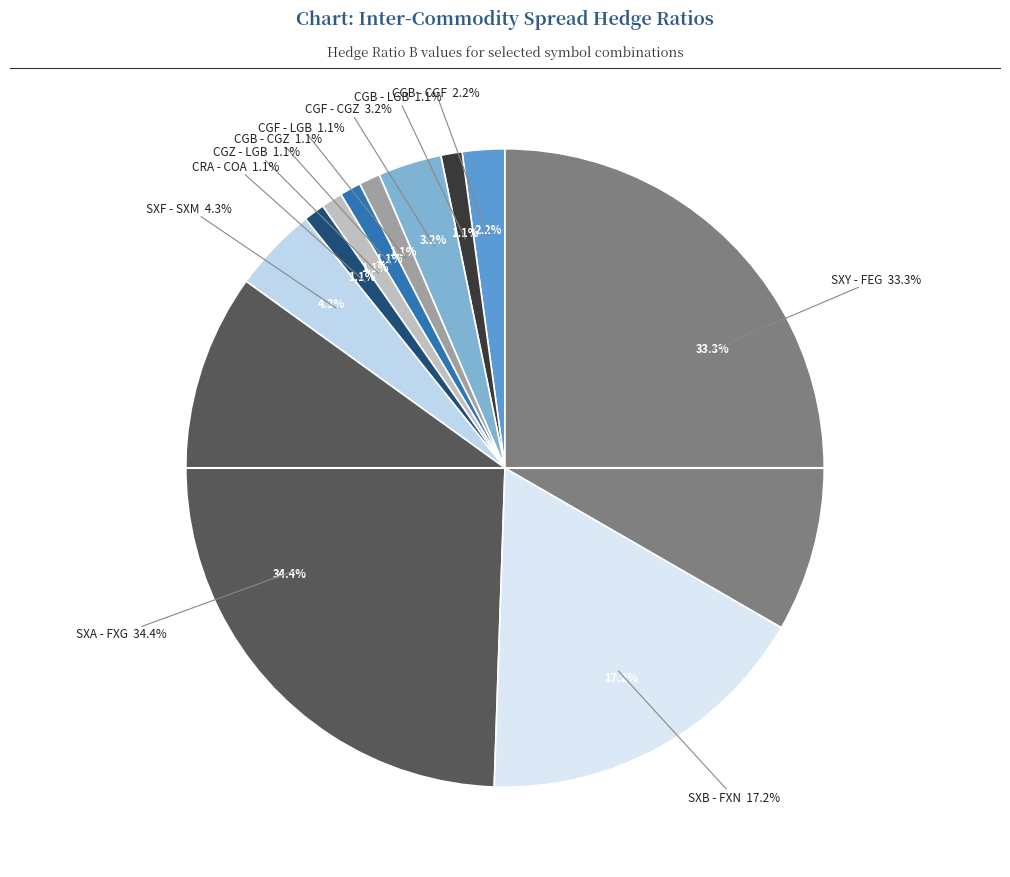

Combined, do CGB - LGB and CGZ - LGB account for over 50%?

No